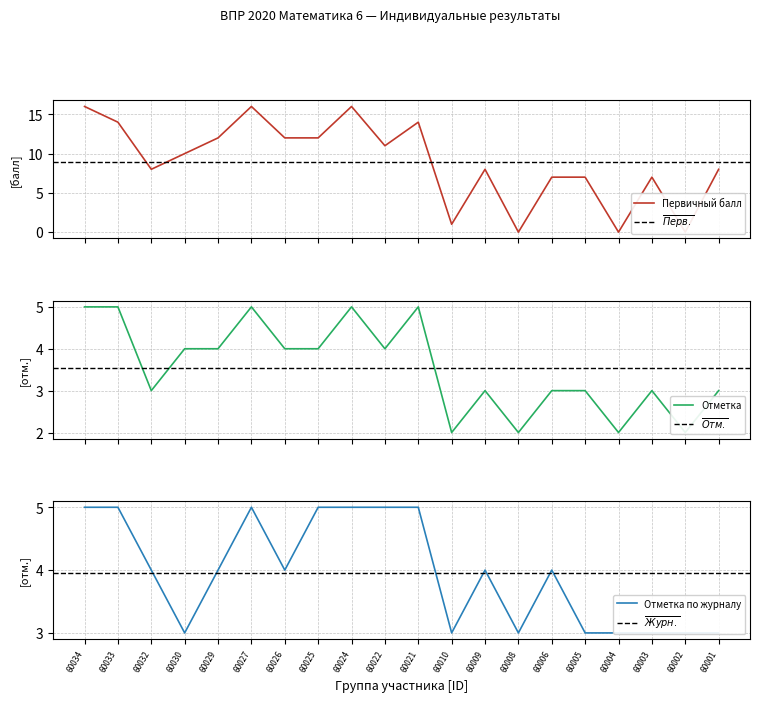

Between which two adjacent categories do Первичный балл and Отметка по журналу first intersect?

60021 and 60010